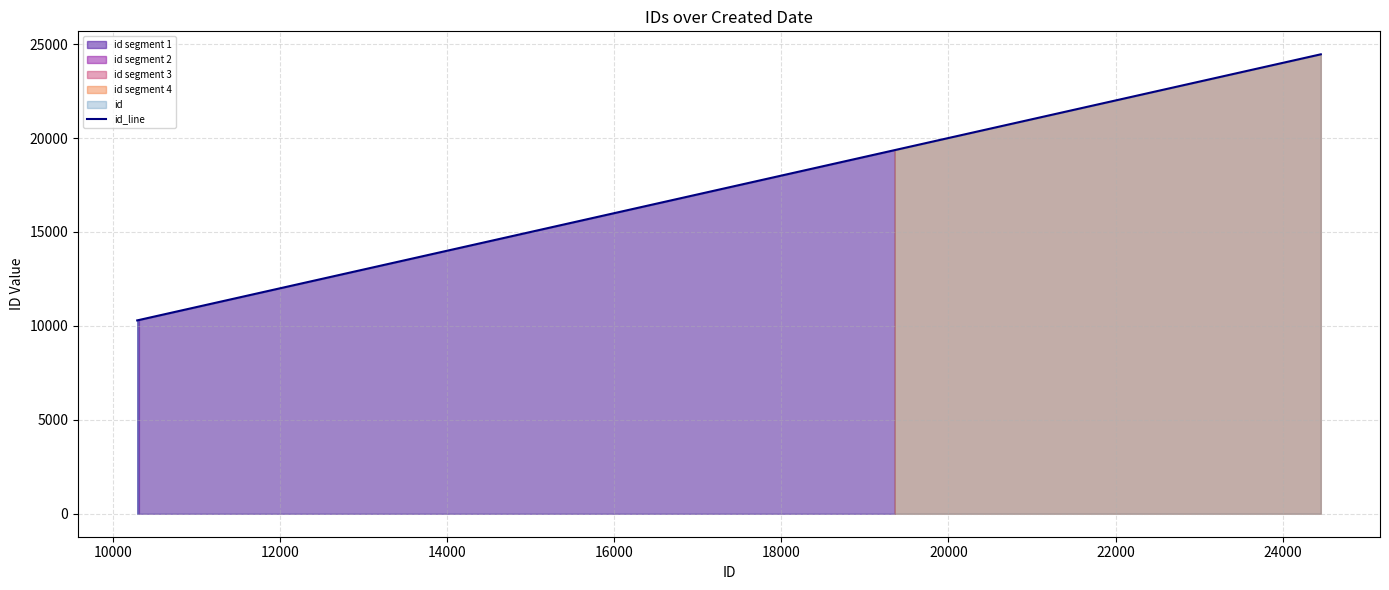

What is the lowest value of the id_line series?

10292